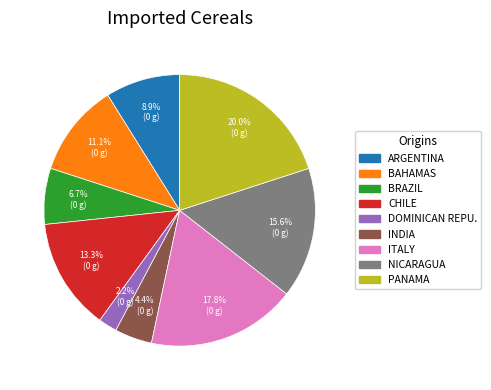

Does any single category account for the majority?

No